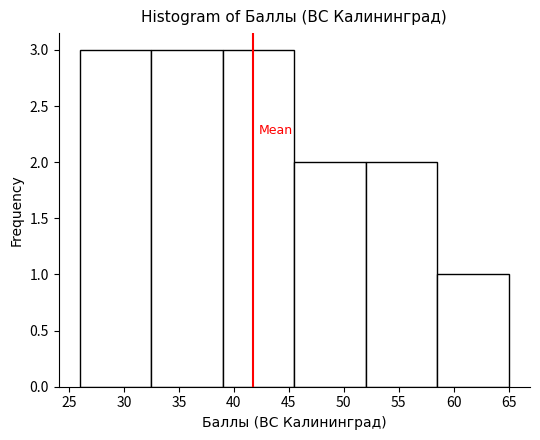

What is the height of the bar covering 58.5 to 65.0 on the x-axis? The values are not printed on the chart, so give them approximately, as read against the axis.

1